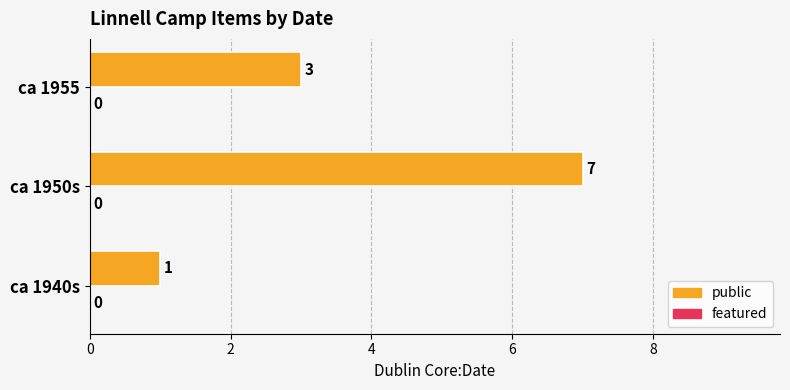

What is the difference between the maximum and minimum values?

6